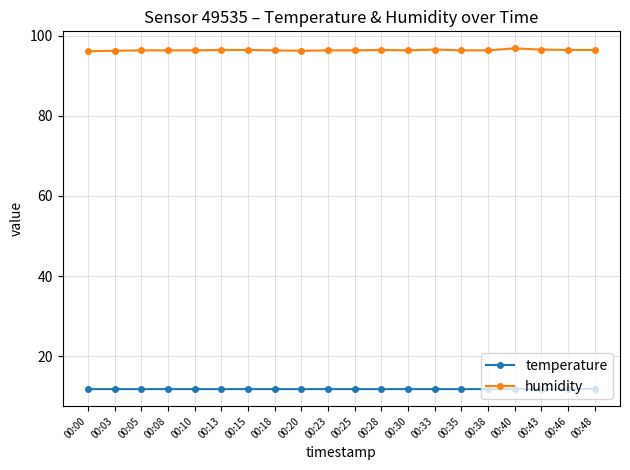

Is the value of humidity at 00:08 greater than the value of temperature at 00:30?

Yes